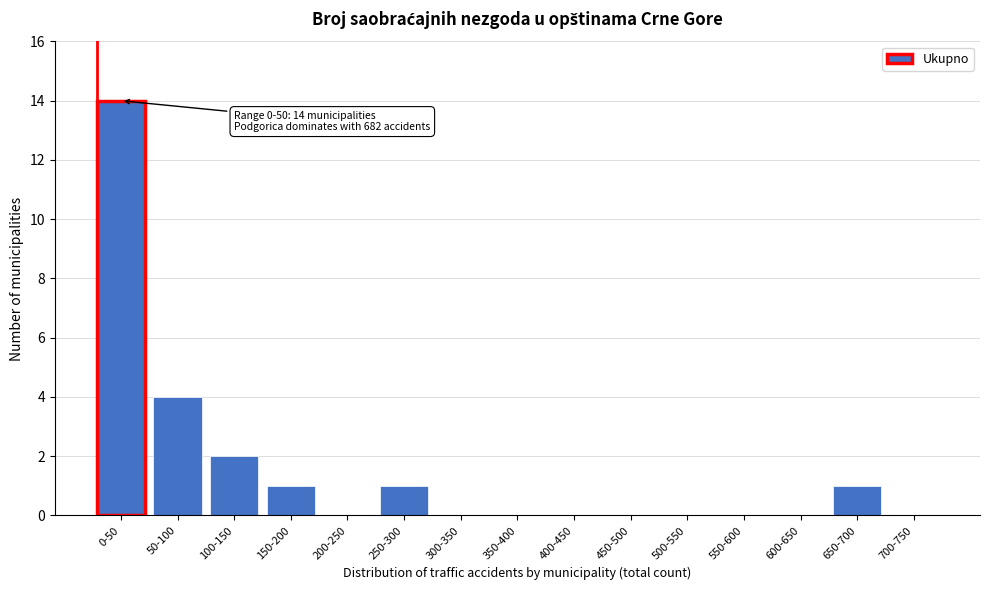

Reading left to right, transcribe all the data shown in this chart.

0-50=14	50-100=4	100-150=2	150-200=1	200-250=0	250-300=1	300-350=0	350-400=0	400-450=0	450-500=0	500-550=0	550-600=0	600-650=0	650-700=1	700-750=0